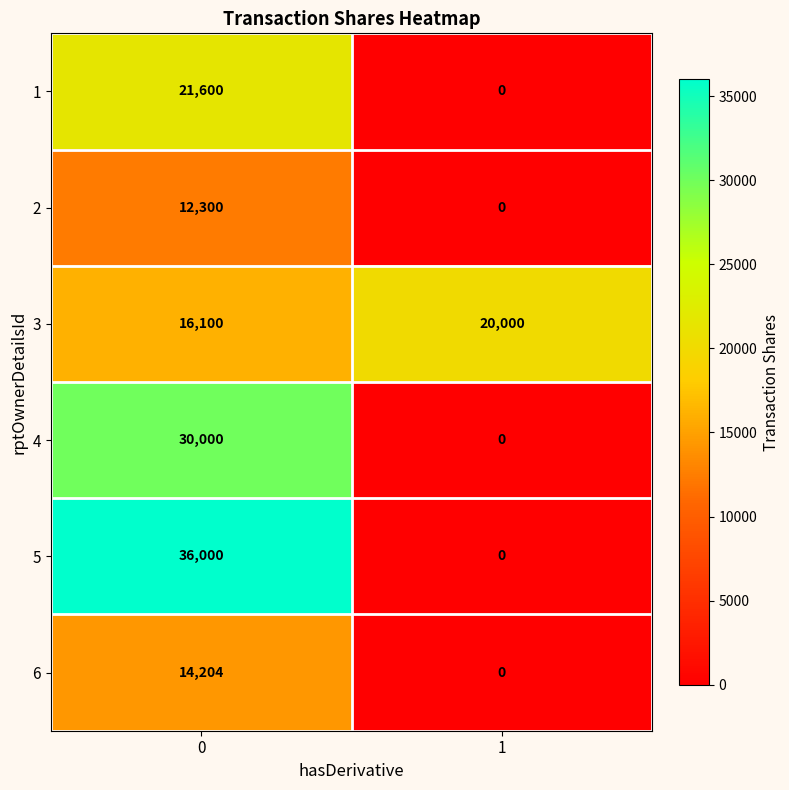

Reading right to left, transcribe all the data shown in this chart.

1: 0	21600
2: 0	12300
3: 20000	16100
4: 0	30000
5: 0	36000
6: 0	14204